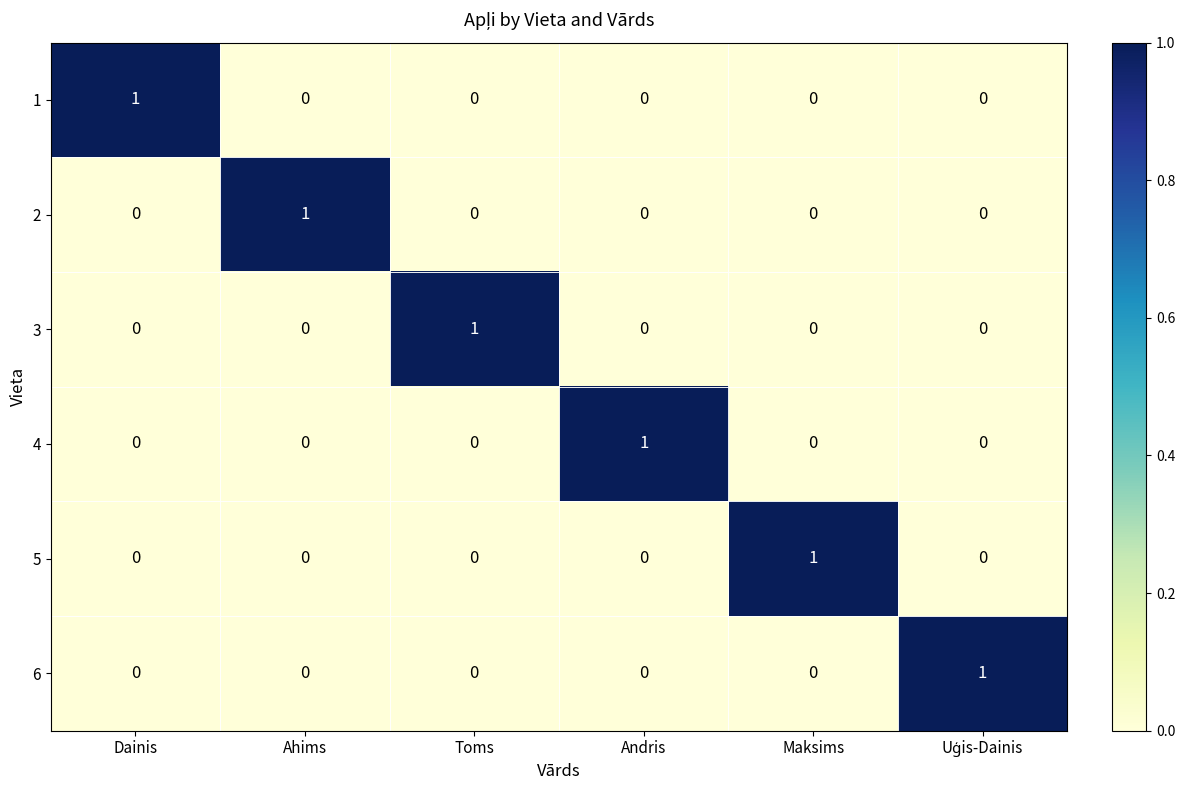

Is it true that 5 equals 0 at Ahims?

True